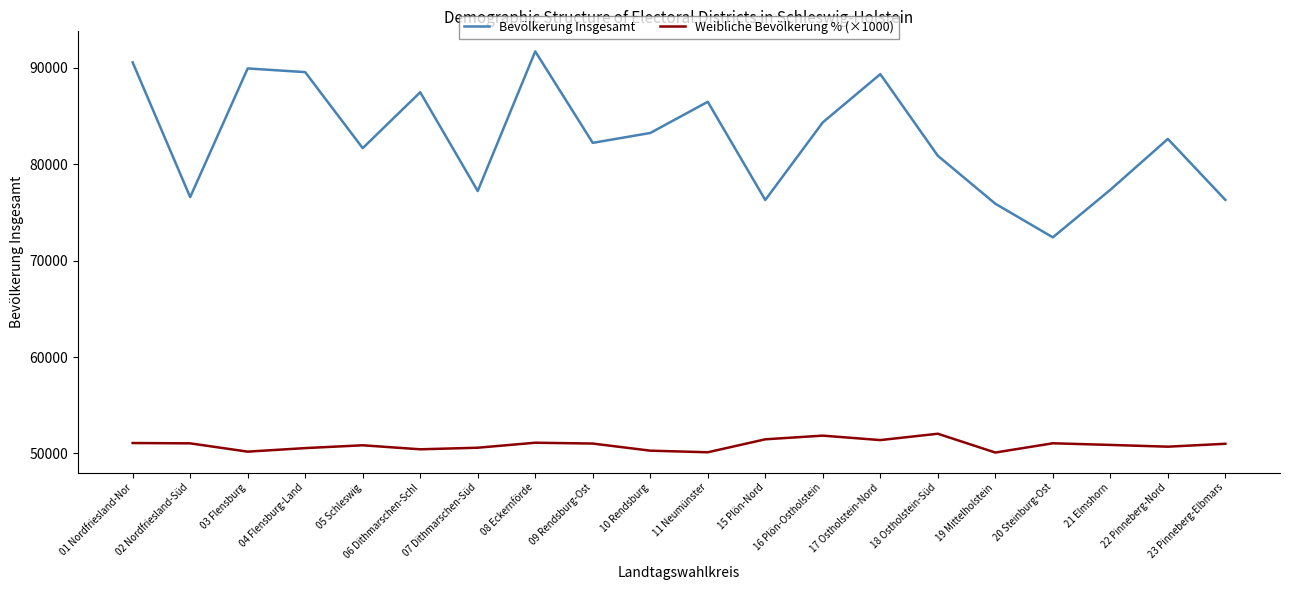

True or false: Weibliche Bevölkerung % (×1000) has more than 2 interior local peaks.

True